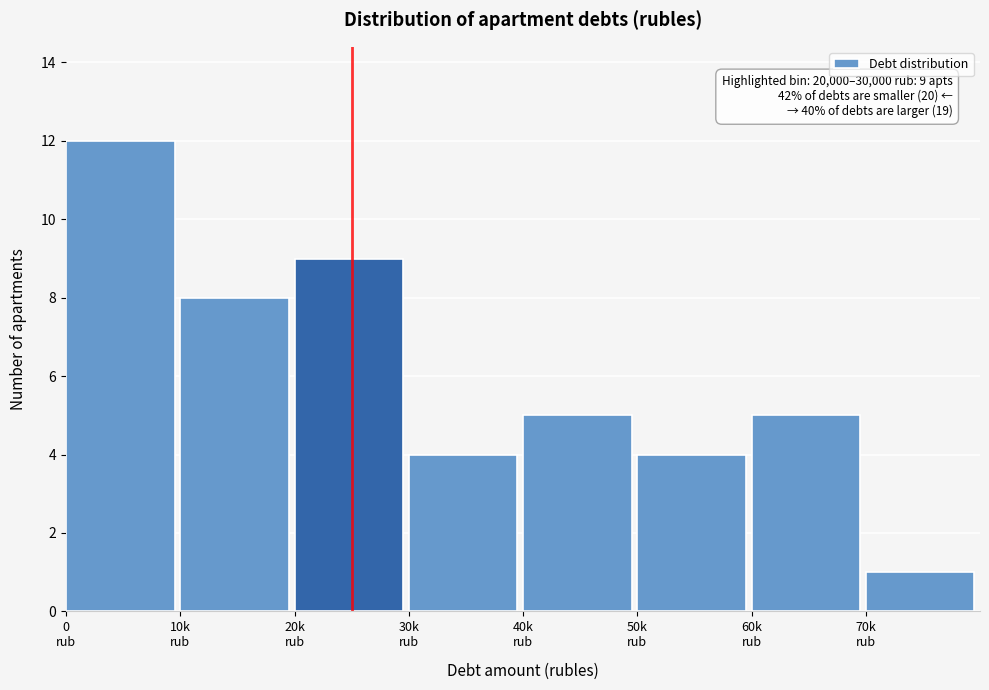

Reading left to right, what are all the values shown in this chart?

12	8	9	4	5	4	5	1